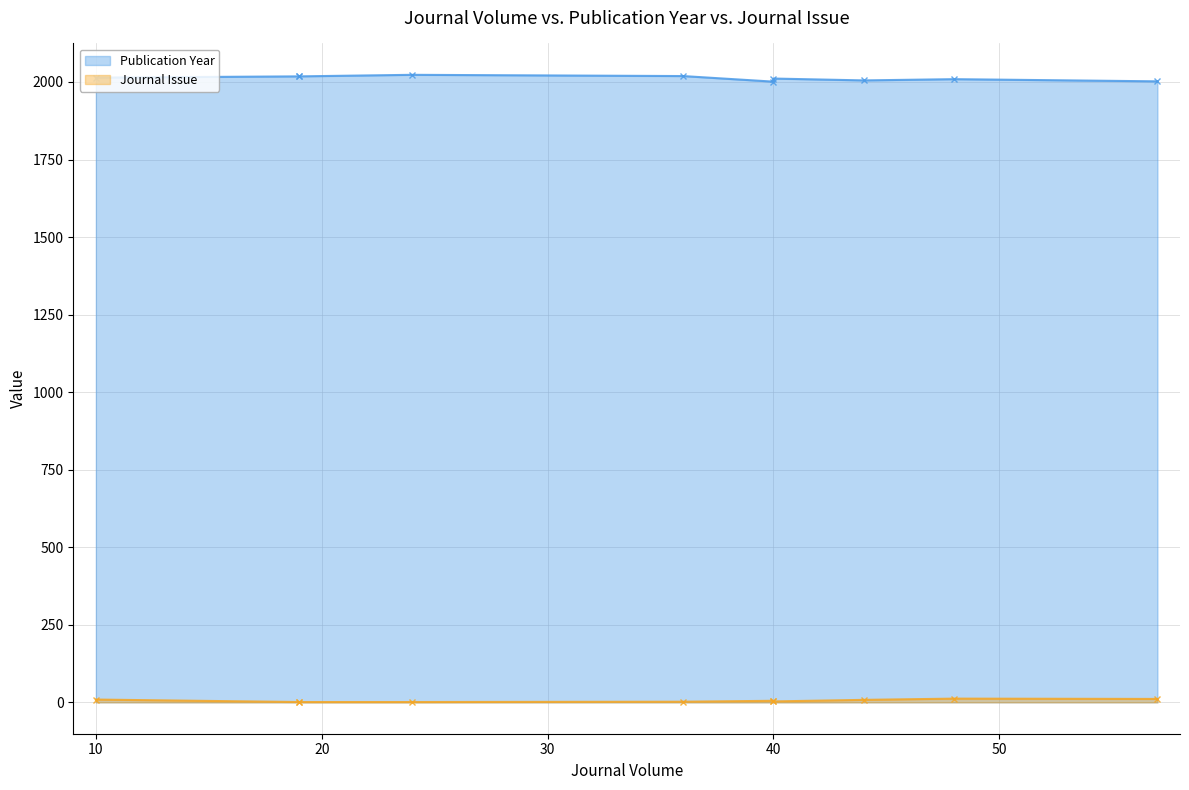

List the series in order of their peak value, highest first.

Publication Year, Journal Issue